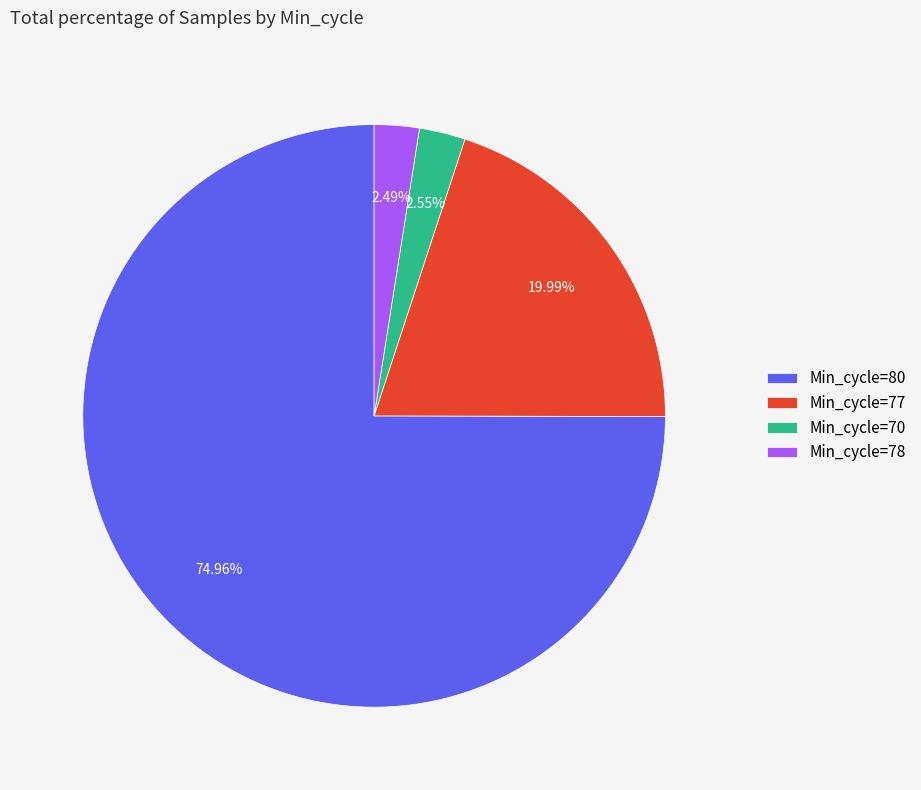

Is the sum of Min_cycle=77 and Min_cycle=78 greater than half?

No